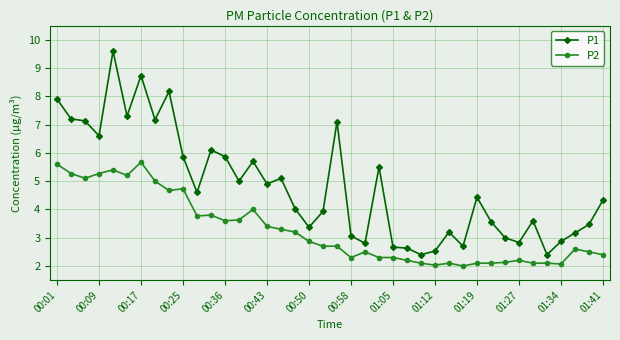

True or false: P2 and P1 intersect in this chart.

False